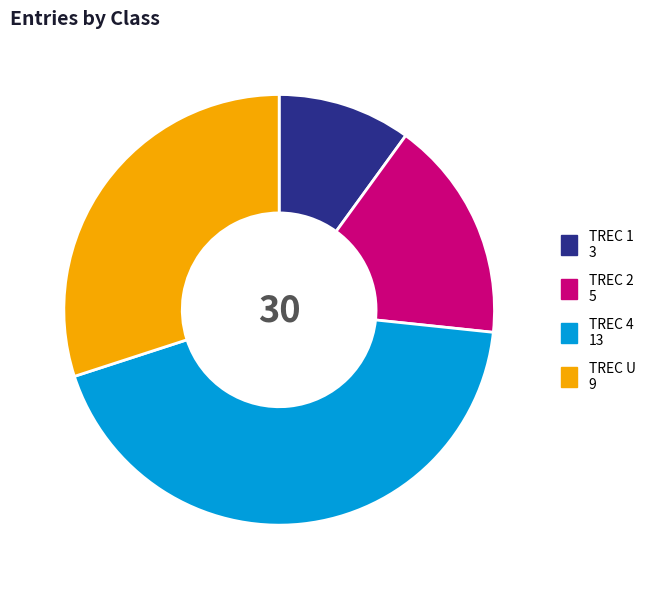

Rank the categories by value from lowest to highest.

TREC 1, TREC 2, TREC U, TREC 4